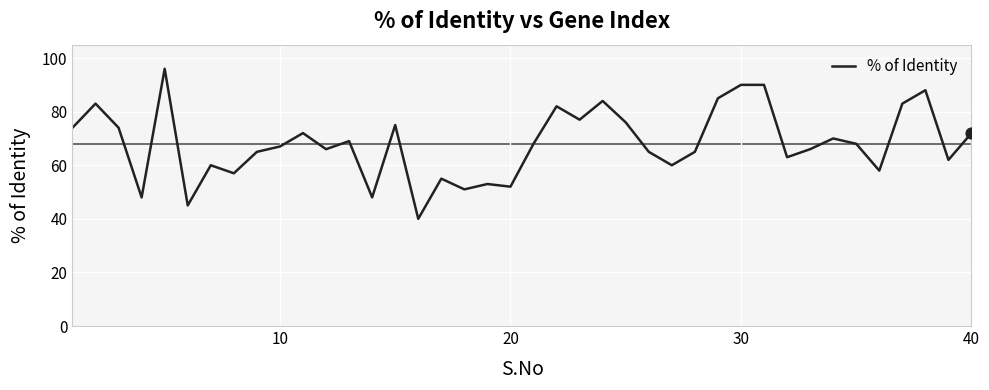

What is the greatest value displayed?

96.0